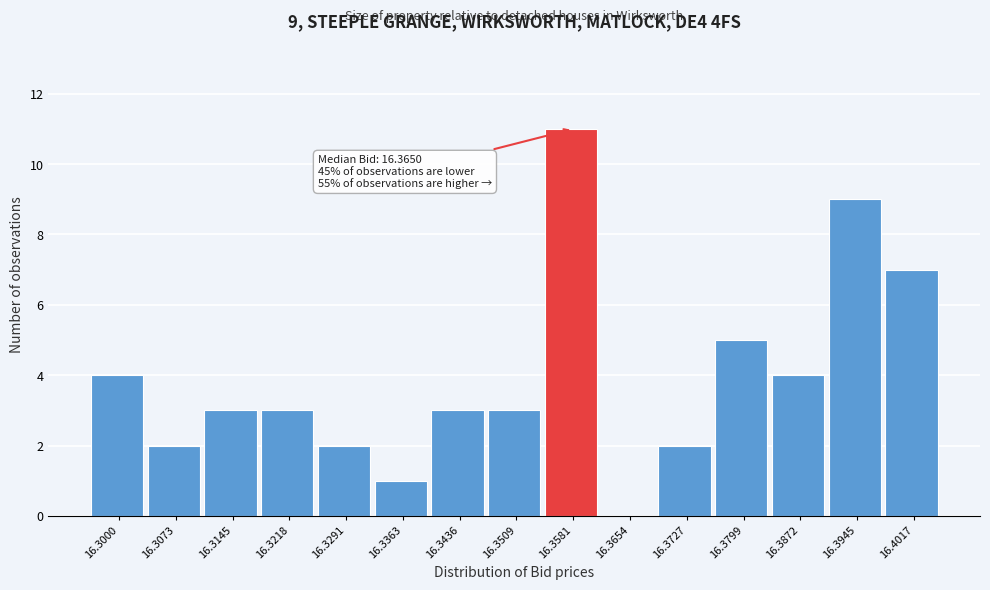

Reading left to right, transcribe all the data shown in this chart.

16.3000=4	16.3073=2	16.3145=3	16.3218=3	16.3291=2	16.3363=1	16.3436=3	16.3509=3	16.3581=11	16.3654=0	16.3727=2	16.3799=5	16.3872=4	16.3945=9	16.4017=7